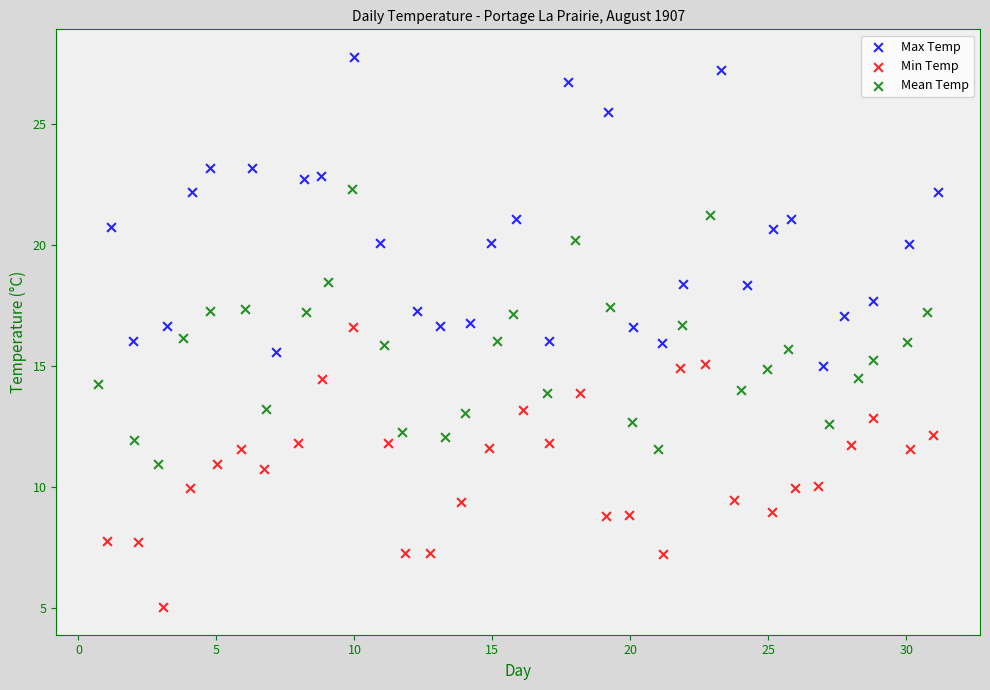

Which series reaches the minimum Y coordinate?

Min Temp